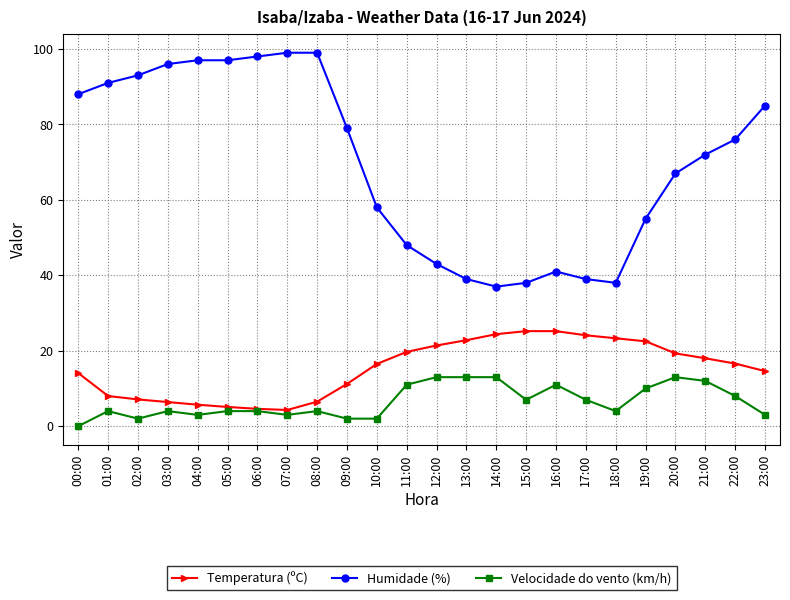

Between 02:00 and 10:00, which series saw the biggest shift?

Humidade (%)